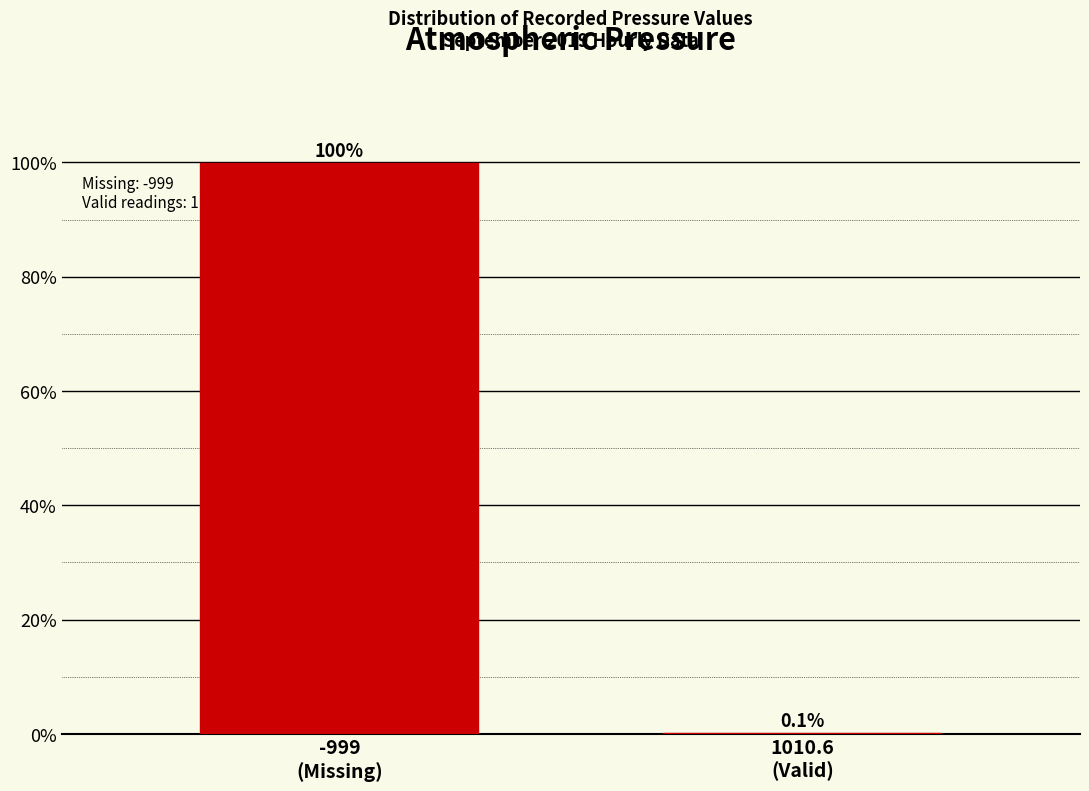

Between -999
(Missing) and 1010.6
(Valid), which is larger?

-999
(Missing)